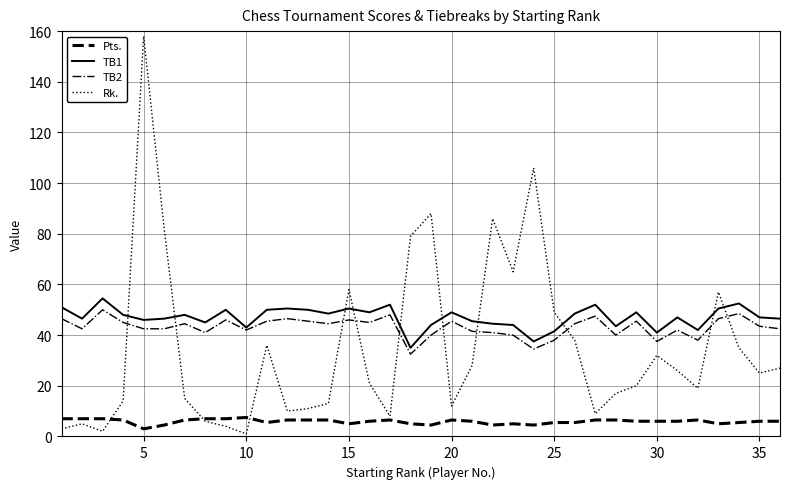

Which series has the widest spread of values?

Rk.